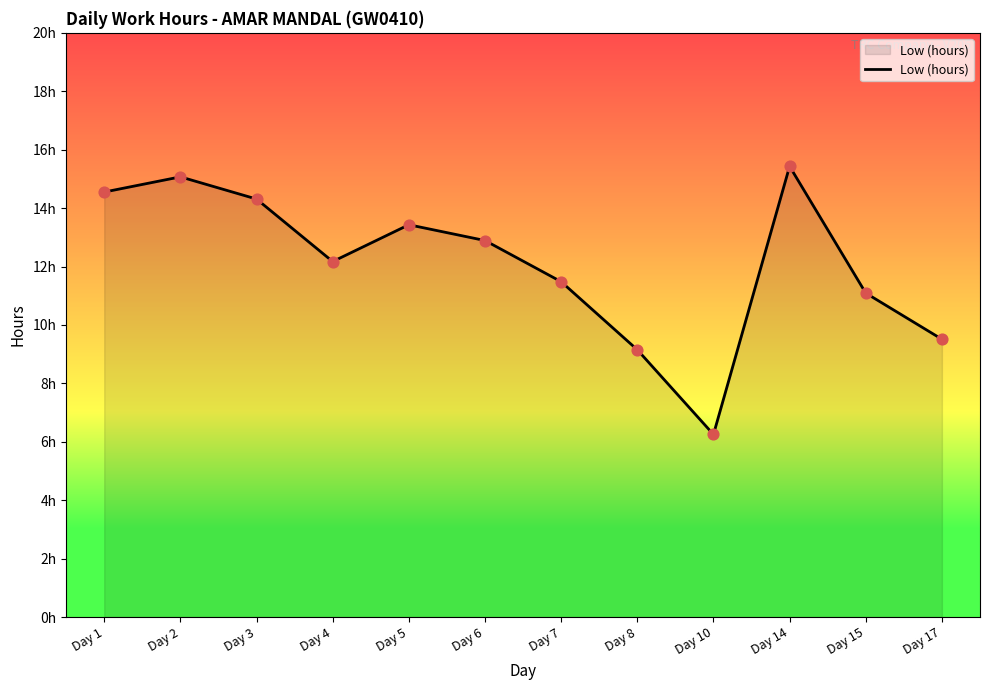

Approximately how many times larger is the value at Day 15 compared to Day 2?

0.7